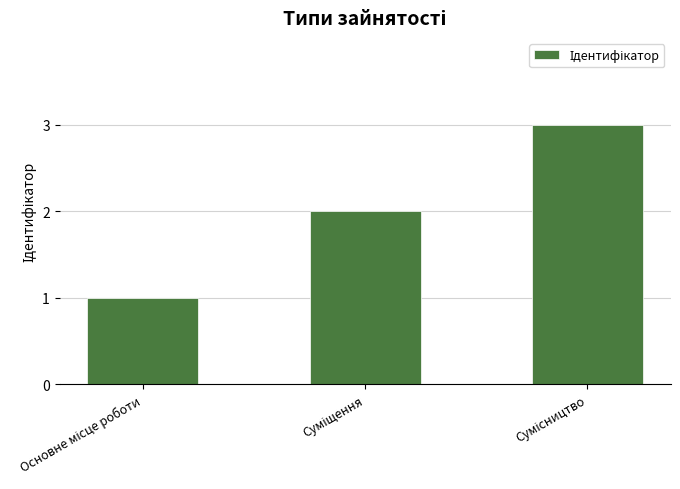

What is the sum of all values?

6